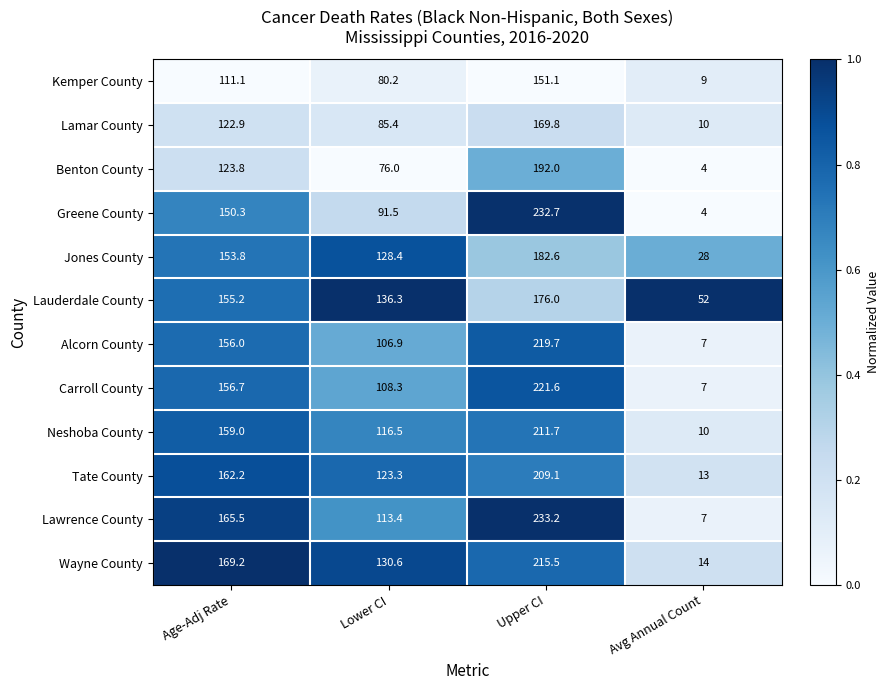

What is the maximum value for Lamar County?

169.8